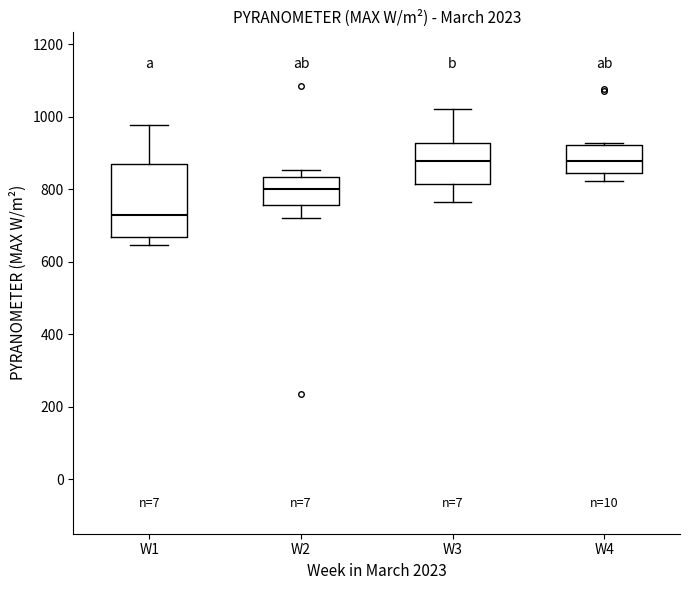

Reading left to right, transcribe this box plot: for each box, give where its median line is, the range the box spans, and where its two whiskers end, as read against the y-axis. The values are not printed on the chart, so give them approximately, as read against the axis.

W1: median 720, box 660 to 880, whiskers 640 to 980
W2: median 800, box 760 to 840, whiskers 720 to 860
W3: median 880, box 820 to 920, whiskers 760 to 1020
W4: median 880, box 840 to 920, whiskers 820 to 920